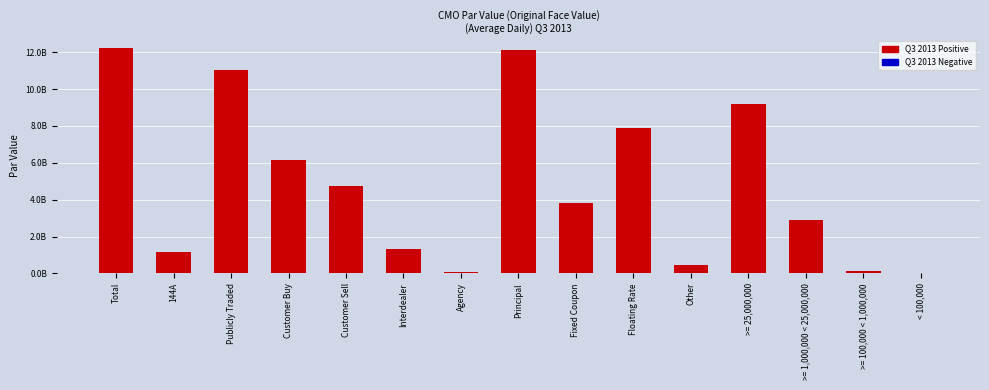

Rank the categories by value from lowest to highest.

< 100,000, Agency, >= 100,000 < 1,000,000, Other, 144A, Interdealer, >= 1,000,000 < 25,000,000, Fixed Coupon, Customer Sell, Customer Buy, Floating Rate, >= 25,000,000, Publicly Traded, Principal, Total